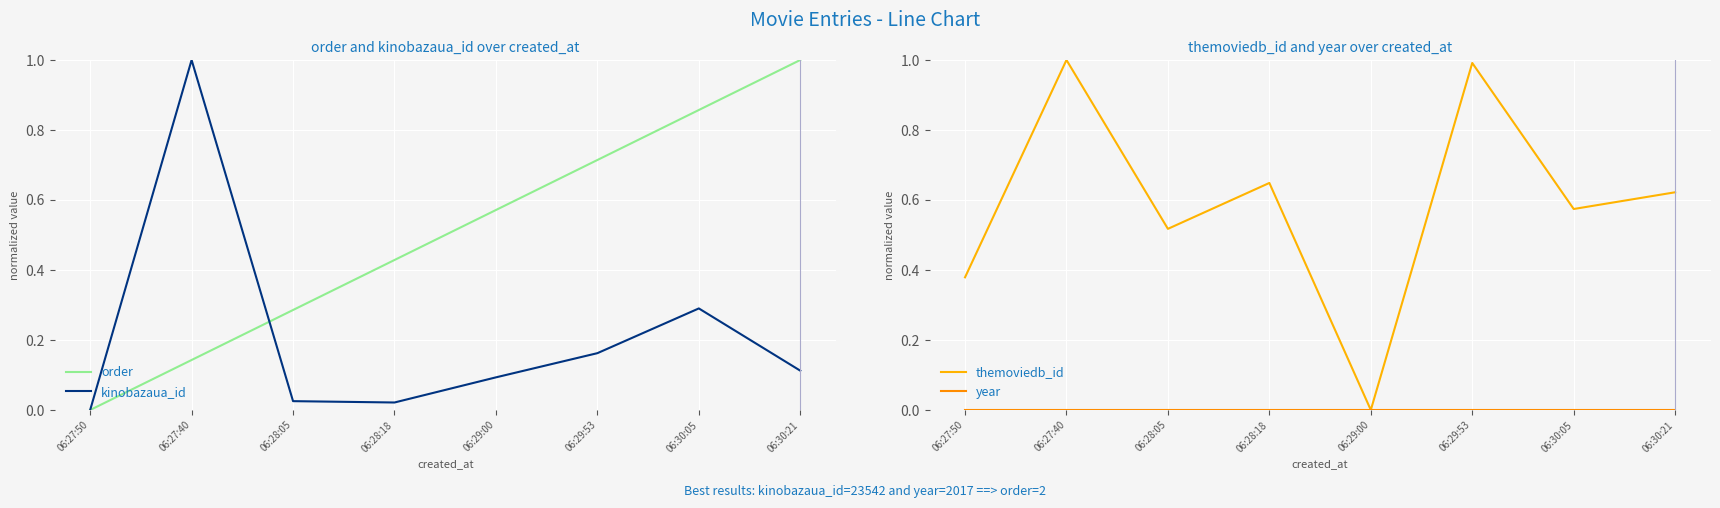

Does the chart display data point markers on the line(s)?

No